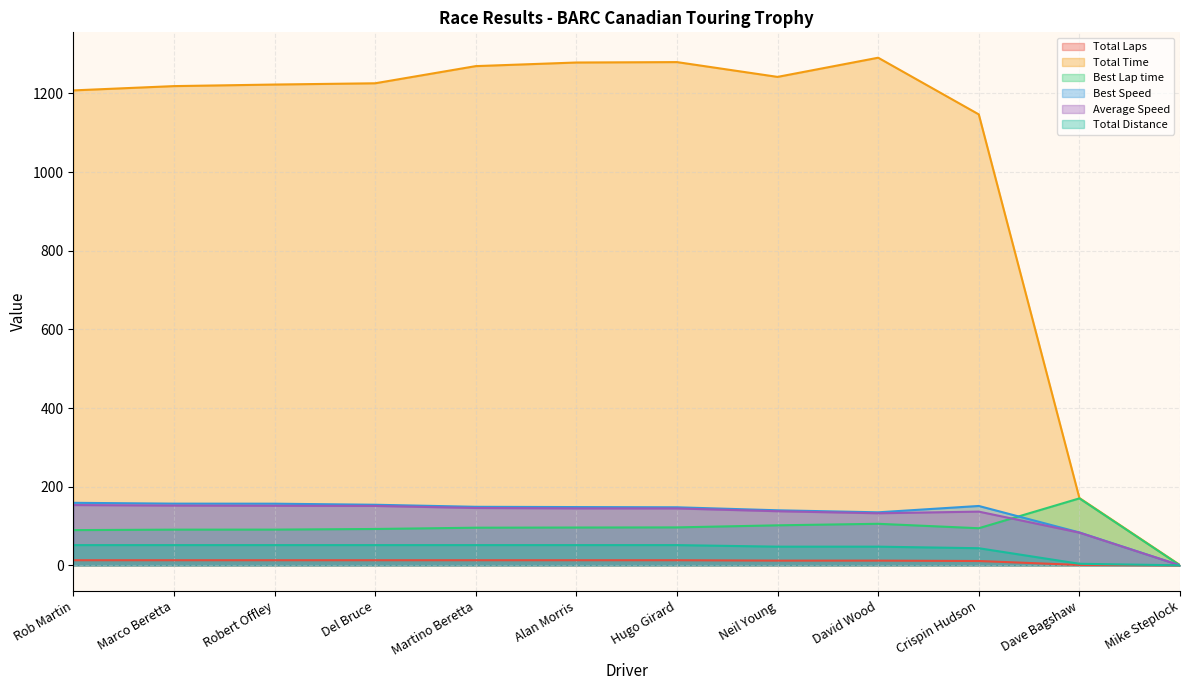

Reading left to right, transcribe all the data shown in this chart.

Total Laps: Rob Martin=13.0	Marco Beretta=13.0	Robert Offley=13.0	Del Bruce=13.0	Martino Beretta=13.0	Alan Morris=13.0	Hugo Girard=13.0	Neil Young=12.0	David Wood=12.0	Crispin Hudson=11.0	Dave Bagshaw=1.0	Mike Steplock=0.0
Total Time: Rob Martin=1207.9	Marco Beretta=1218.8	Robert Offley=1222.8	Del Bruce=1226.0	Martino Beretta=1269.6	Alan Morris=1278.8	Hugo Girard=1279.8	Neil Young=1242.2	David Wood=1291.0	Crispin Hudson=1146.9	Dave Bagshaw=171.3	Mike Steplock=0.6
Best Lap time: Rob Martin=89.6	Marco Beretta=90.8	Robert Offley=90.9	Del Bruce=92.4	Martino Beretta=95.7	Alan Morris=96.1	Hugo Girard=96.5	Neil Young=101.8	David Wood=105.6	Crispin Hudson=94.3	Dave Bagshaw=170.3	Mike Steplock=0.0
Best Speed: Rob Martin=159.0	Marco Beretta=156.9	Robert Offley=156.8	Del Bruce=154.1	Martino Beretta=148.9	Alan Morris=148.2	Hugo Girard=147.6	Neil Young=140.0	David Wood=134.8	Crispin Hudson=151.0	Dave Bagshaw=83.7	Mike Steplock=0.0
Average Speed: Rob Martin=153.3	Marco Beretta=151.9	Robert Offley=151.4	Del Bruce=151.1	Martino Beretta=145.9	Alan Morris=144.8	Hugo Girard=144.7	Neil Young=137.6	David Wood=132.4	Crispin Hudson=136.6	Dave Bagshaw=83.2	Mike Steplock=0.0
Total Distance: Rob Martin=51.4	Marco Beretta=51.4	Robert Offley=51.4	Del Bruce=51.4	Martino Beretta=51.4	Alan Morris=51.4	Hugo Girard=51.4	Neil Young=47.5	David Wood=47.5	Crispin Hudson=43.5	Dave Bagshaw=4.0	Mike Steplock=0.0